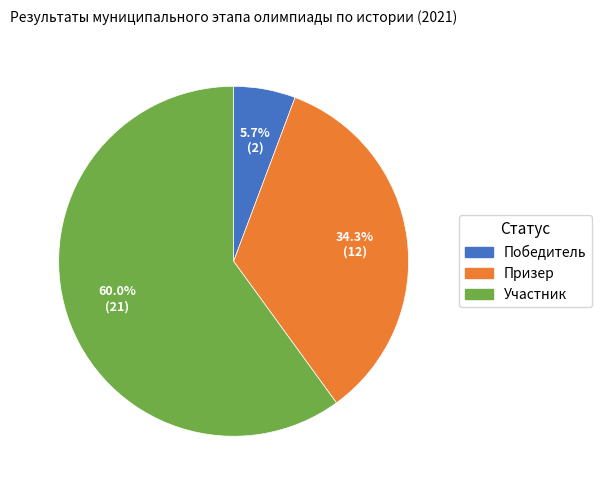

How much of the chart is everything except Участник?

40.0%